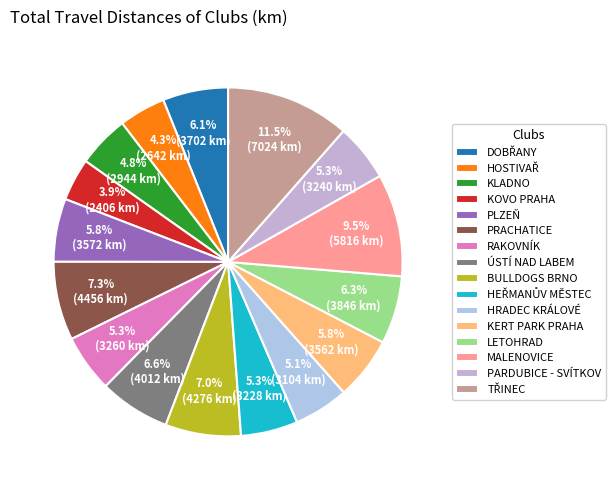

Count the number of slices in the pie.

16